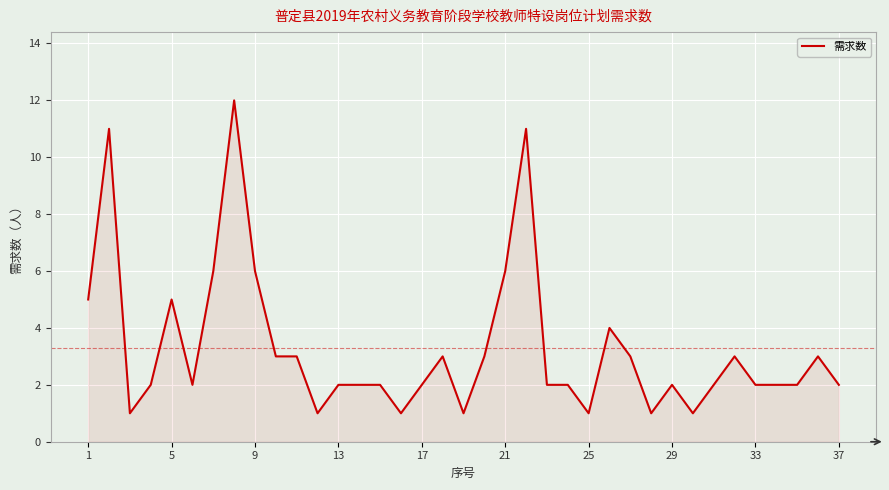

What is the sum of all values?

122